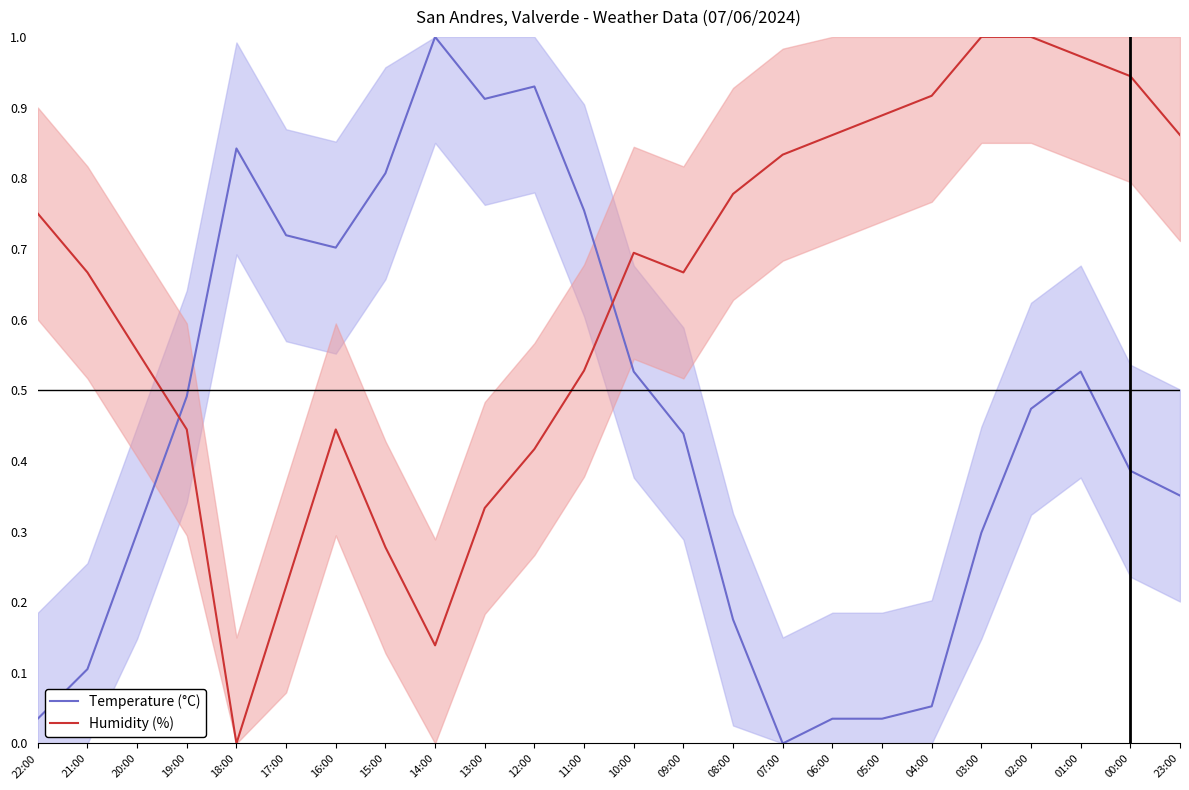

How many lines are shown in the chart?

2